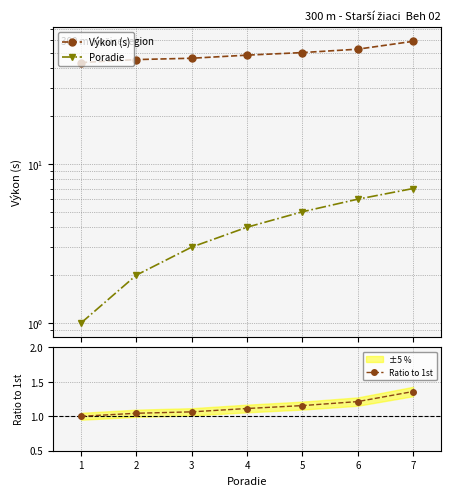

True or false: Výkon (s) has more than 0 points higher than both neighbors.

False